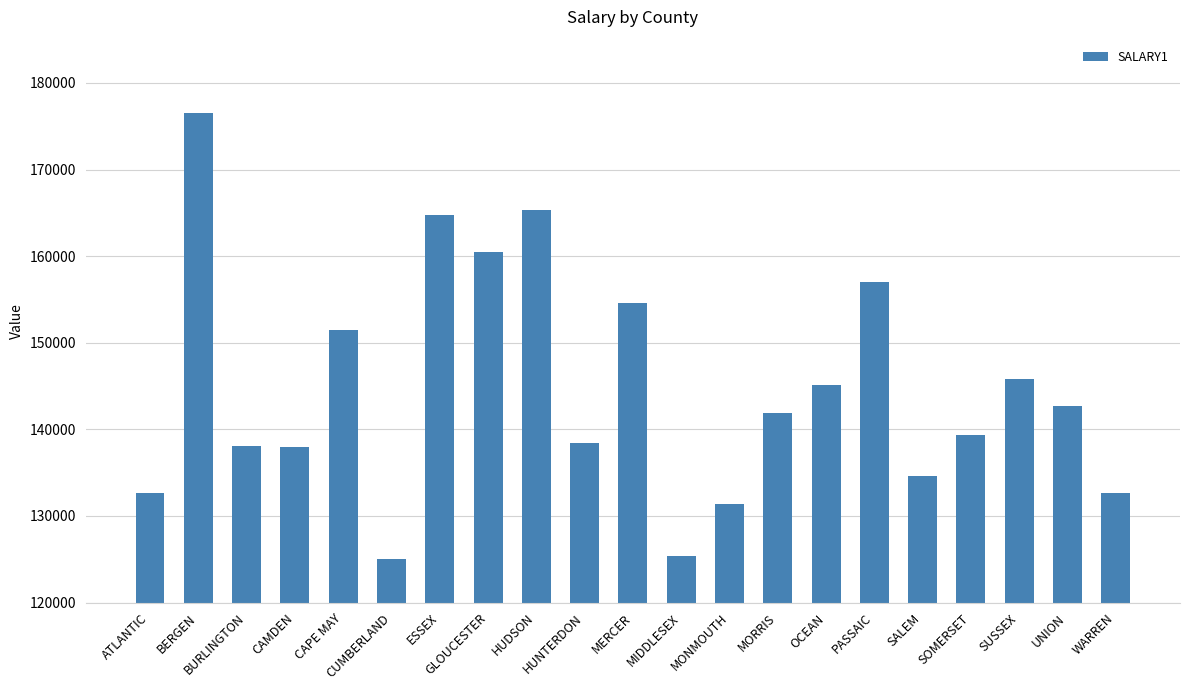

The chart shows a value of 191048.3 at ATLANTIC. True or false?

False